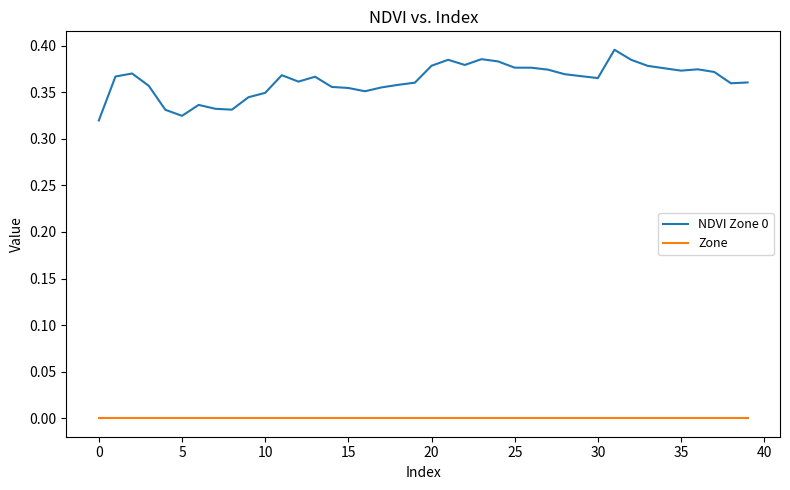

Count the NDVI Zone 0 values in the range 0 to 1.

40